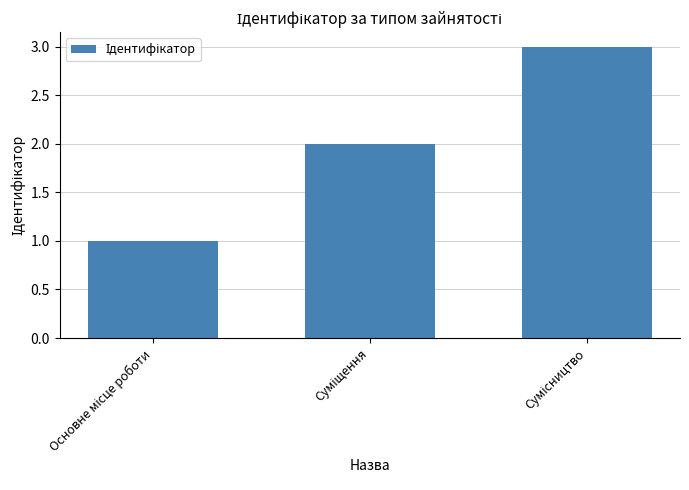

Reading left to right, what are all the values shown in this chart?

1	2	3